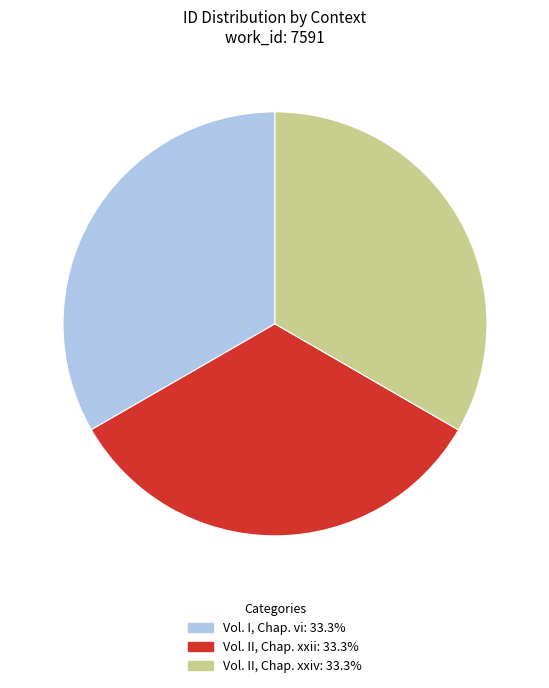

What is the ratio of the value at Vol. I, Chap. vi to the value at Vol. II, Chap. xxiv?

1.0